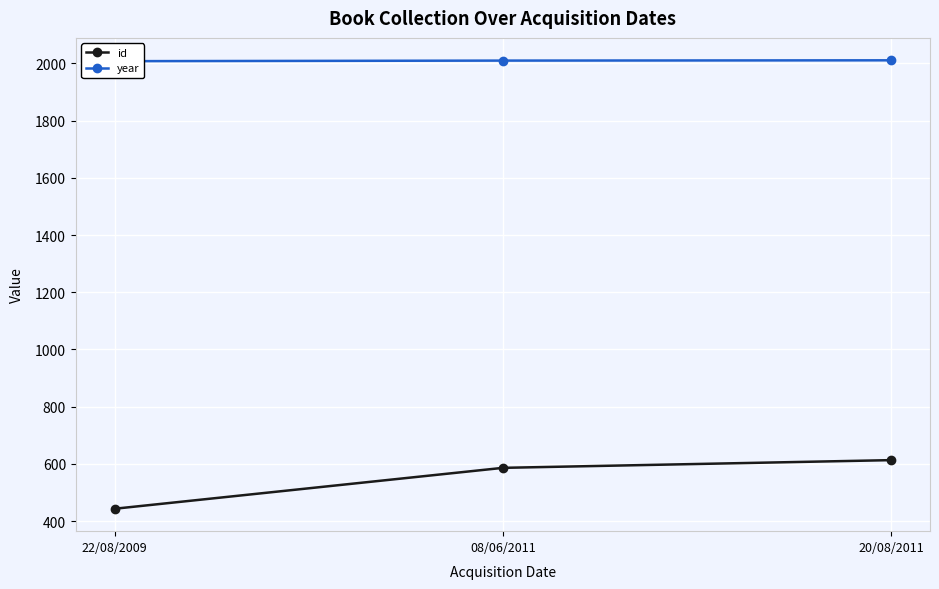

At how many categories does at least one series exceed 843?

3